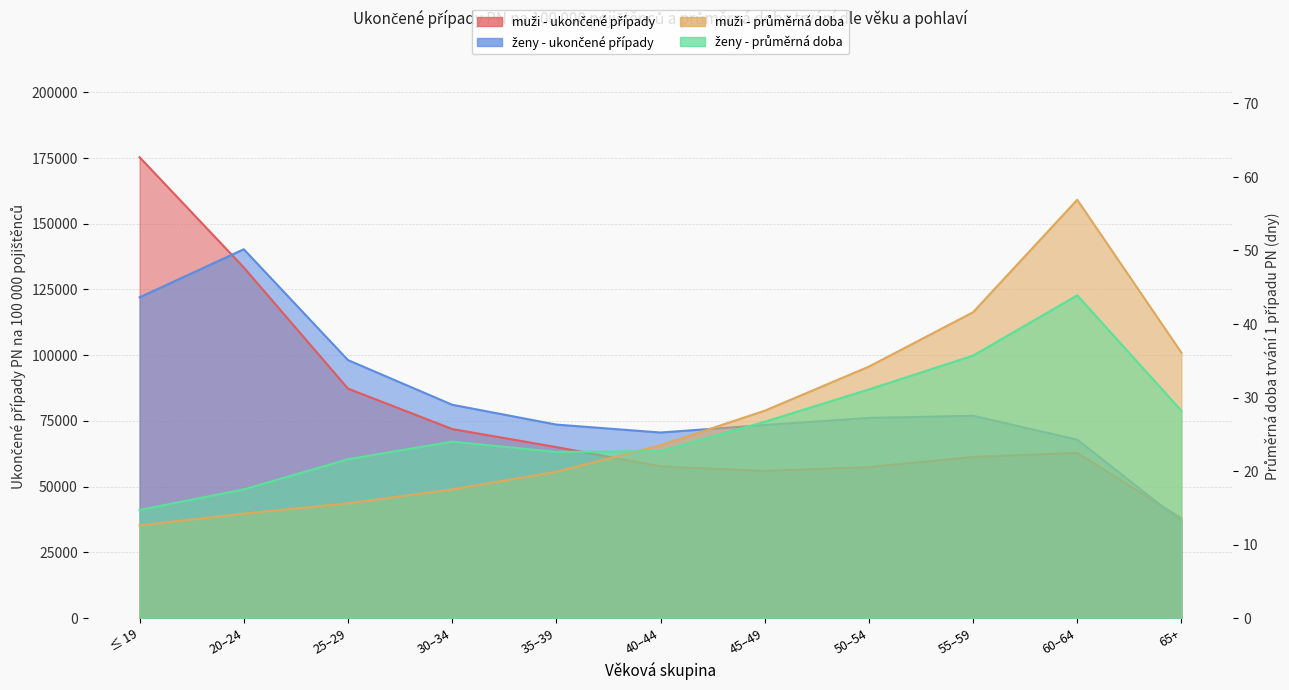

What is the label of the 6th point from the left?

40–44